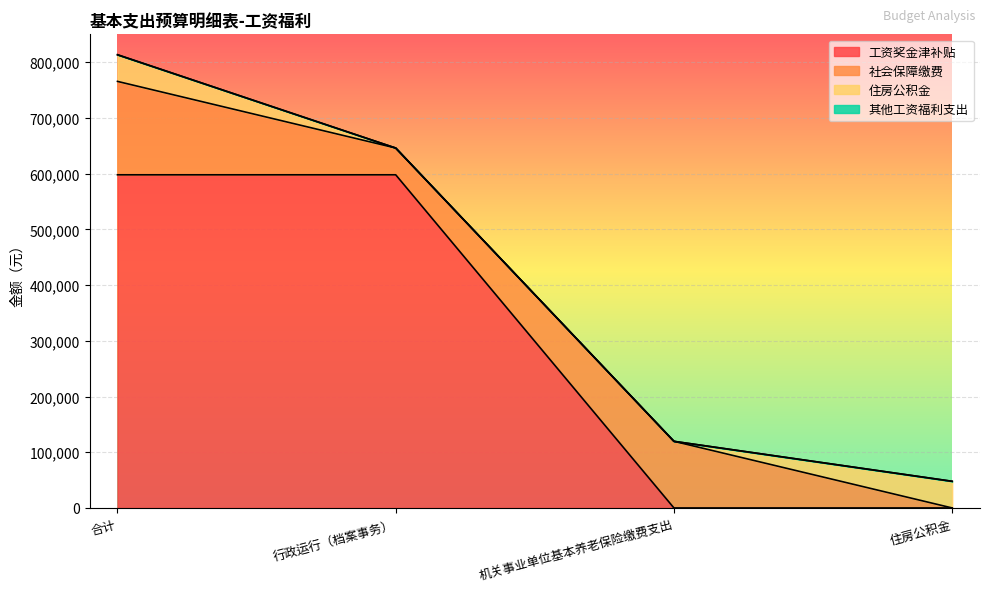

The 社会保障缴费 series shows 186976.8 at 机关事业单位基本养老保险缴费支出. True or false?

False